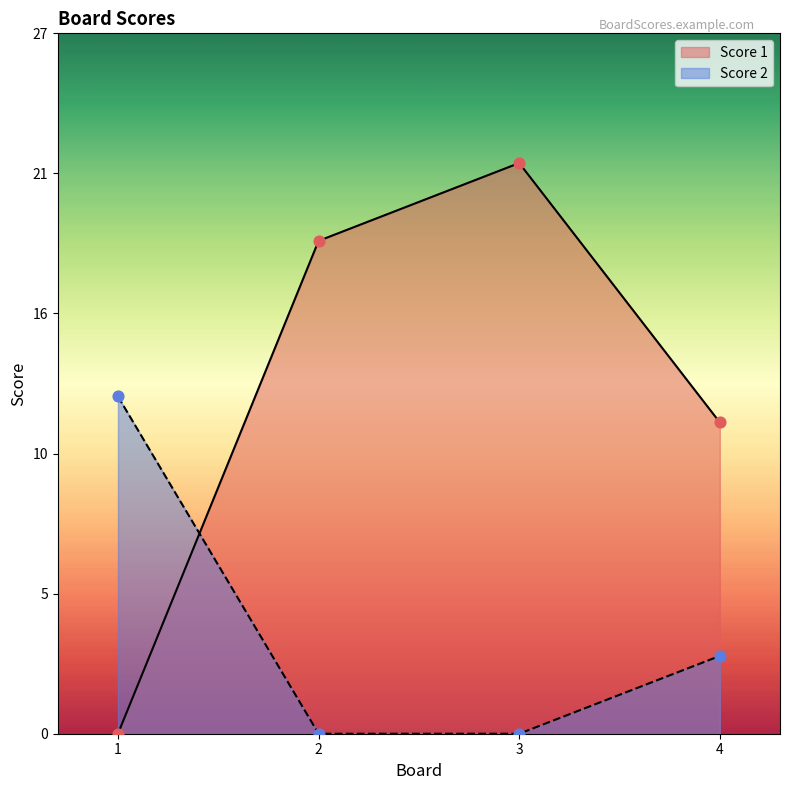

Which series has the widest spread of Y values?

Score 1